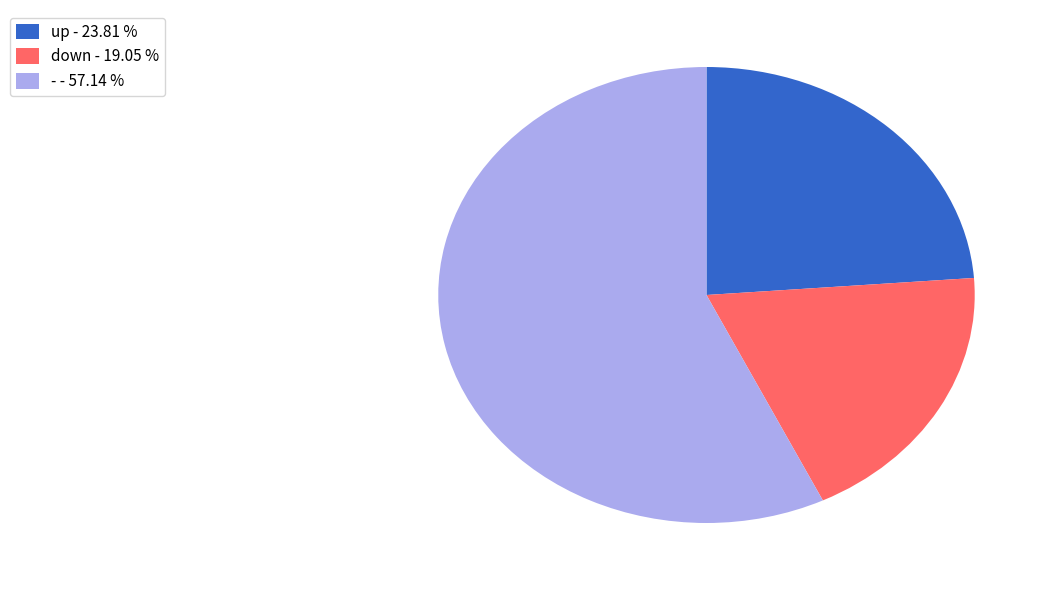

Rank the categories by value from lowest to highest.

down, up, -